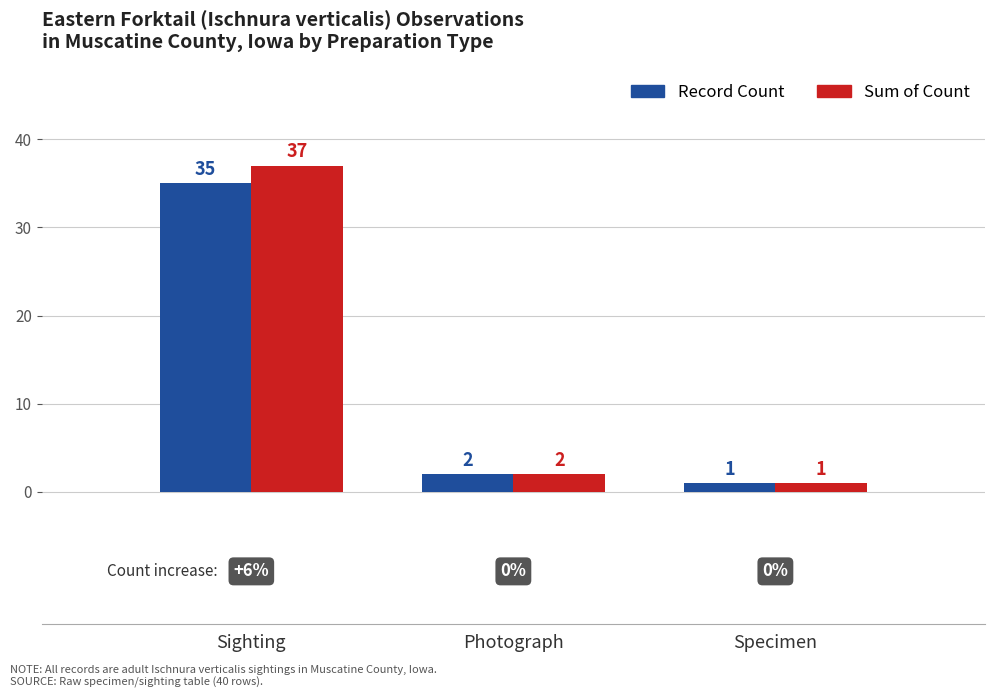

What position from the right is Specimen?

1